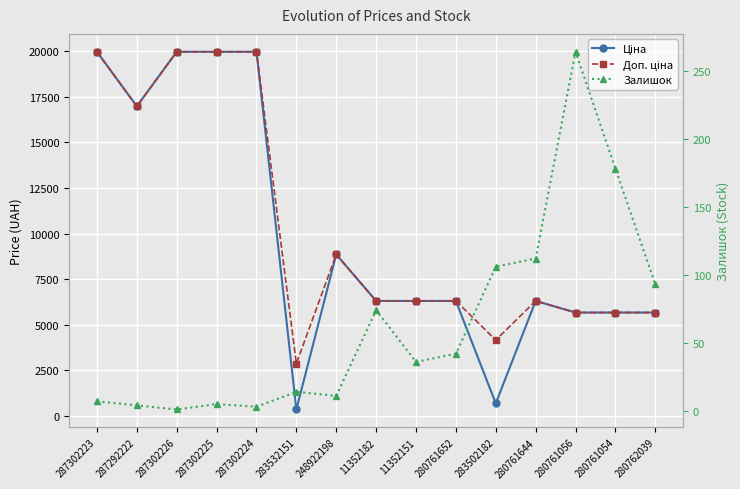

Which has a higher value, 280761652 or 287302226?

287302226